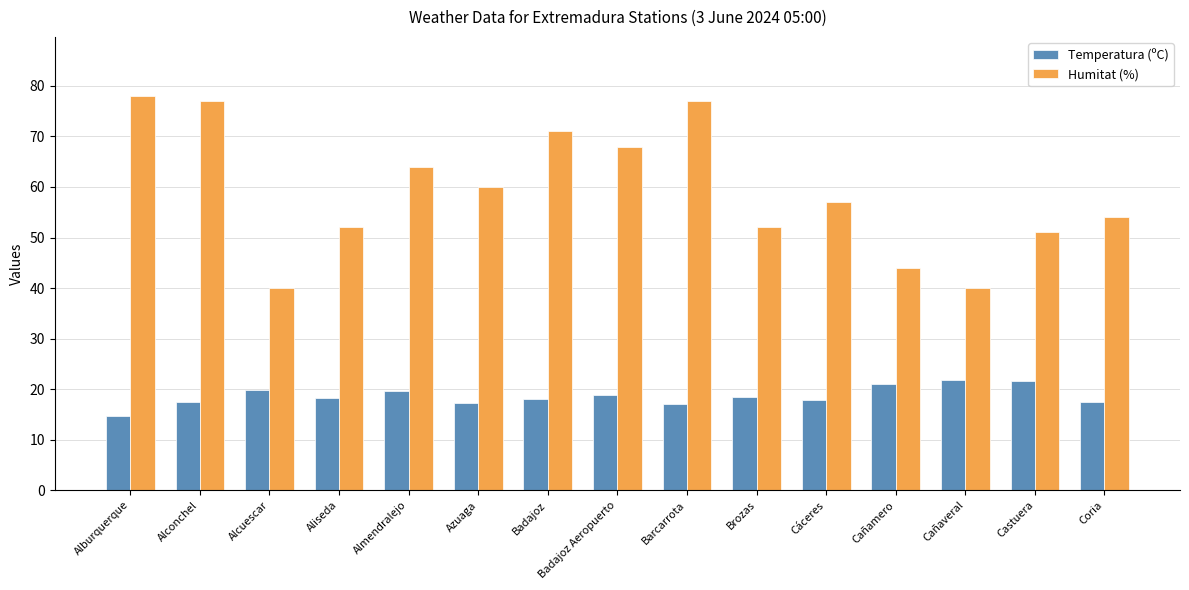

What is the approximate value of Temperatura (ºC) at Cáceres?

17.8